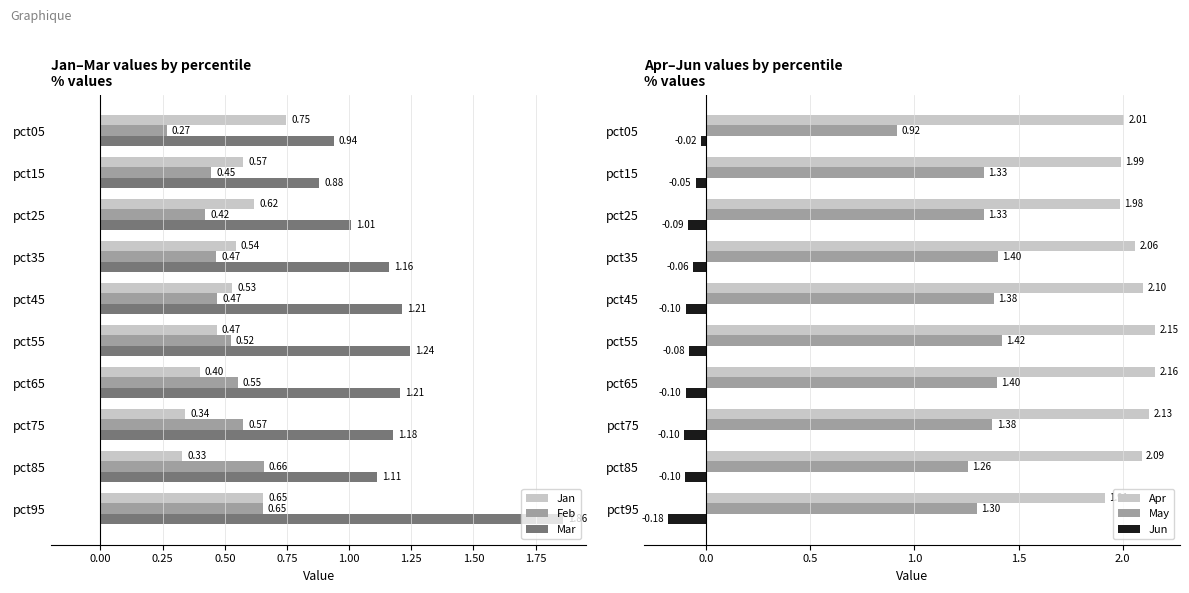

What is the difference between the maximum and minimum values in the Feb series?

0.4